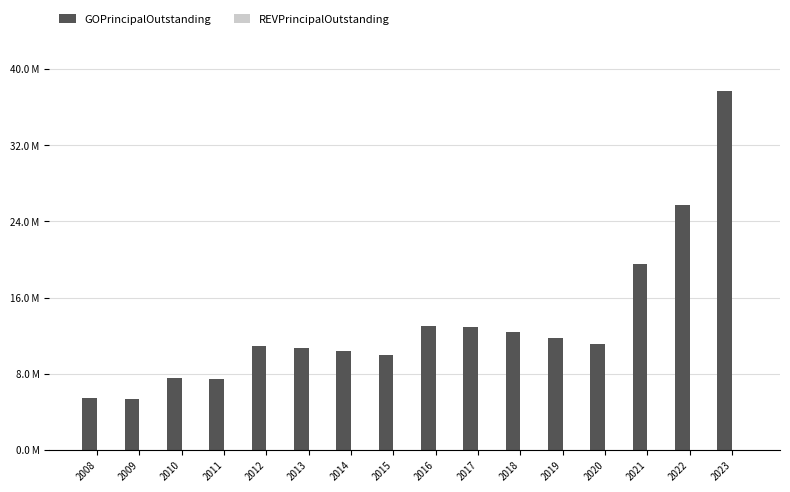

Which label corresponds to the largest value in the chart?

2023